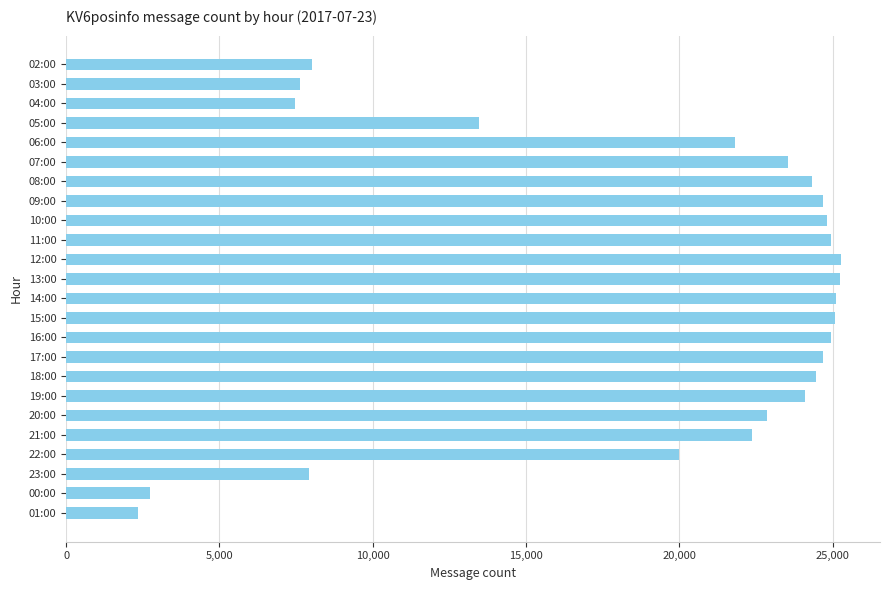

The chart shows a value of 11196 at 13:00. True or false?

False